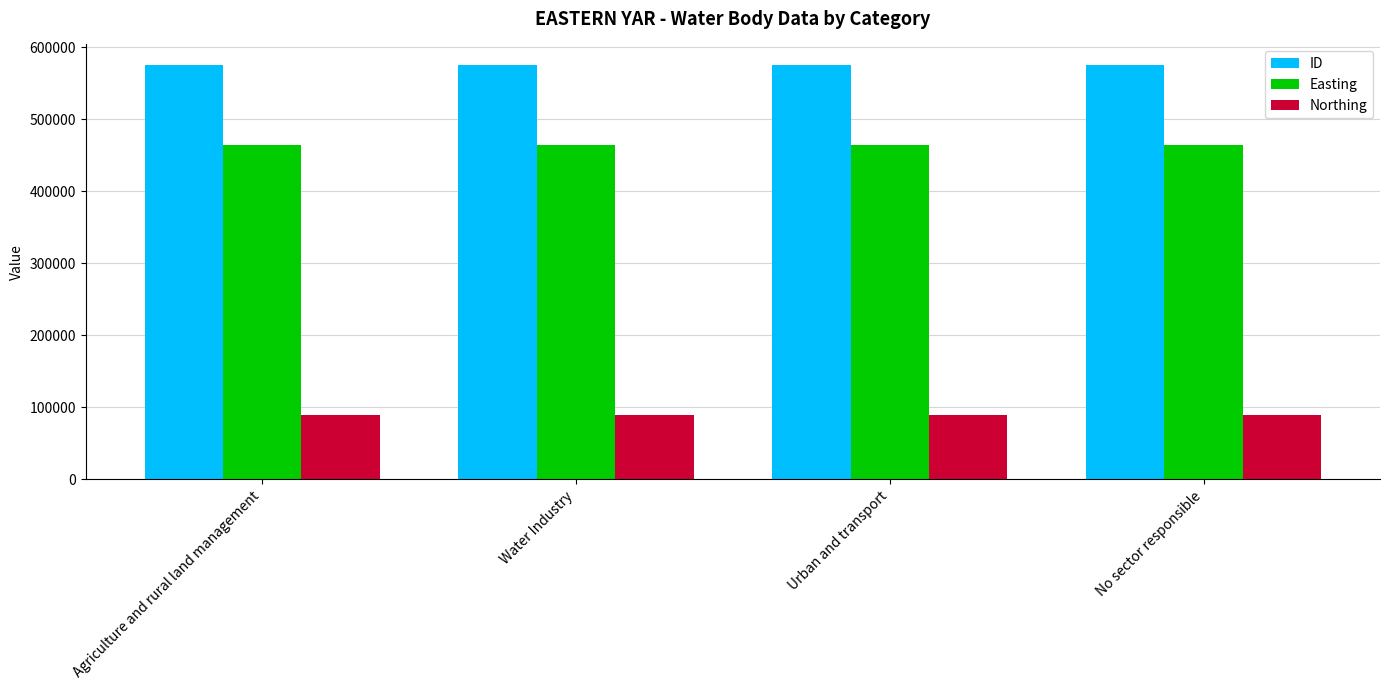

Rank the series by their average value, from lowest to highest.

Northing, Easting, ID